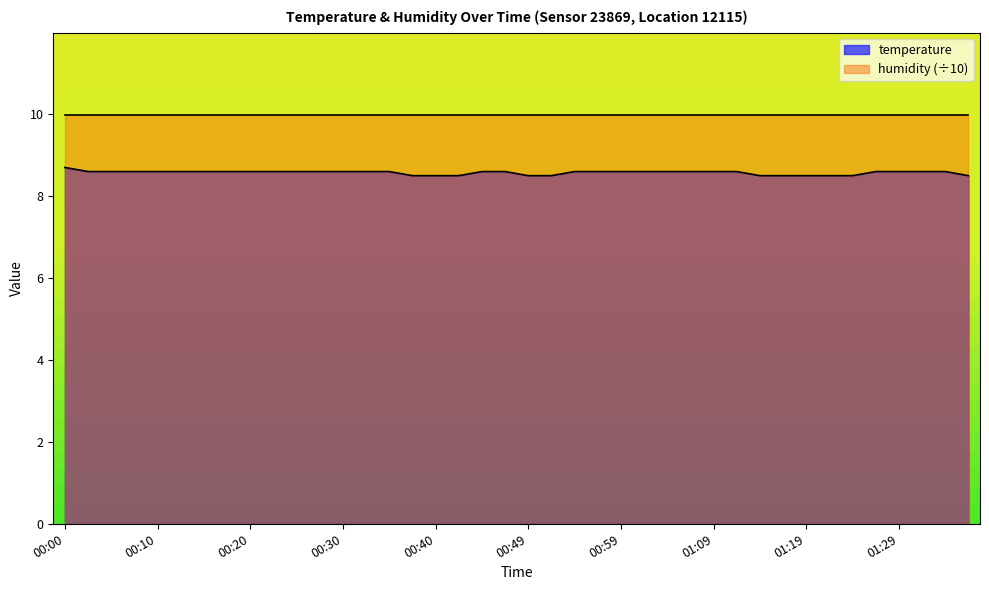

At which label is the value closest to 8?

00:37